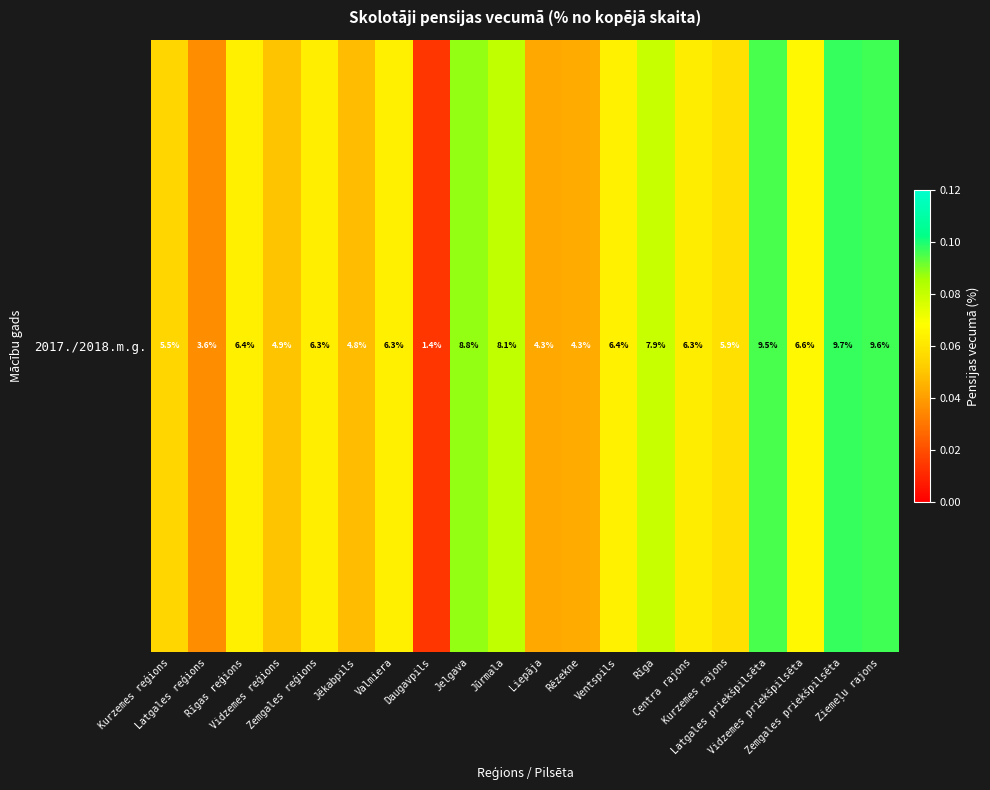

What is the sum of the values at Zemgales reģions and Zemgales priekšpilsēta?

0.2